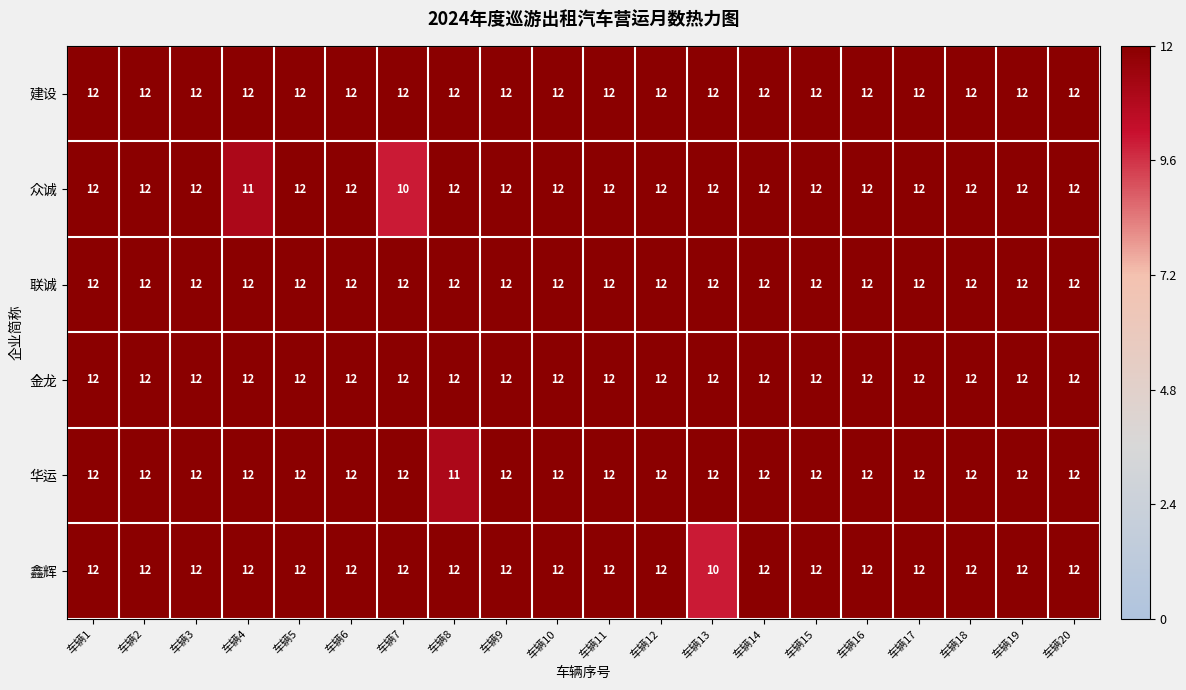

Which series changed the most between 车辆7 and 车辆12?

众诚